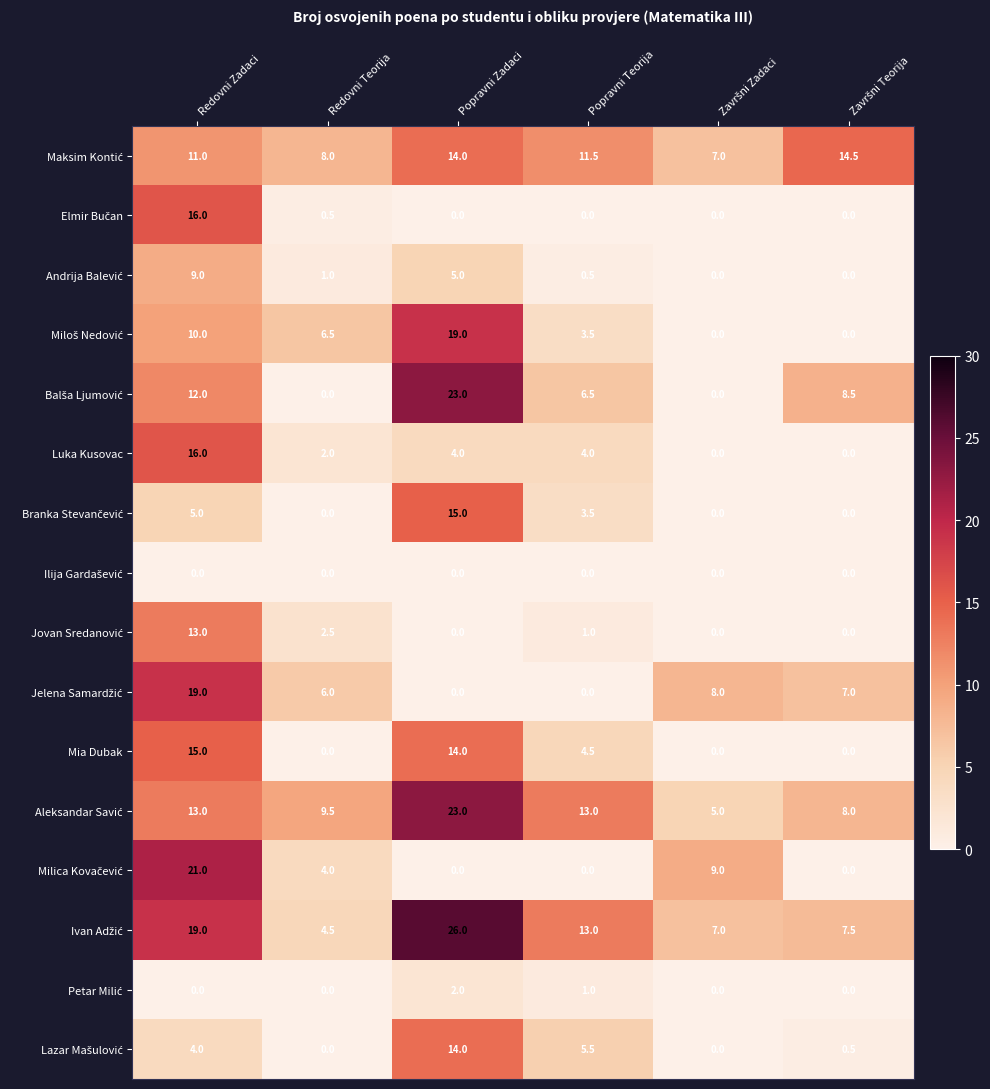

What is the difference between the highest and lowest values at Popravni Zadaci?

26.0